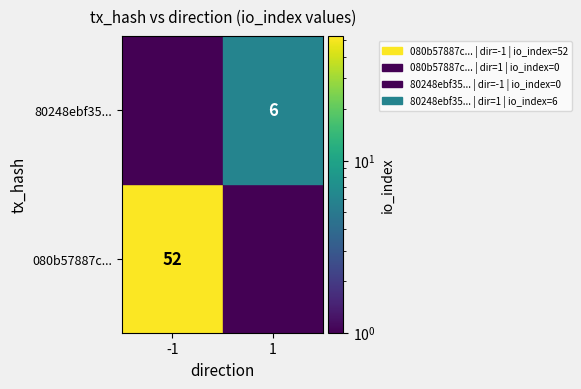

The 080b57887c... series shows 72 at -1. True or false?

False